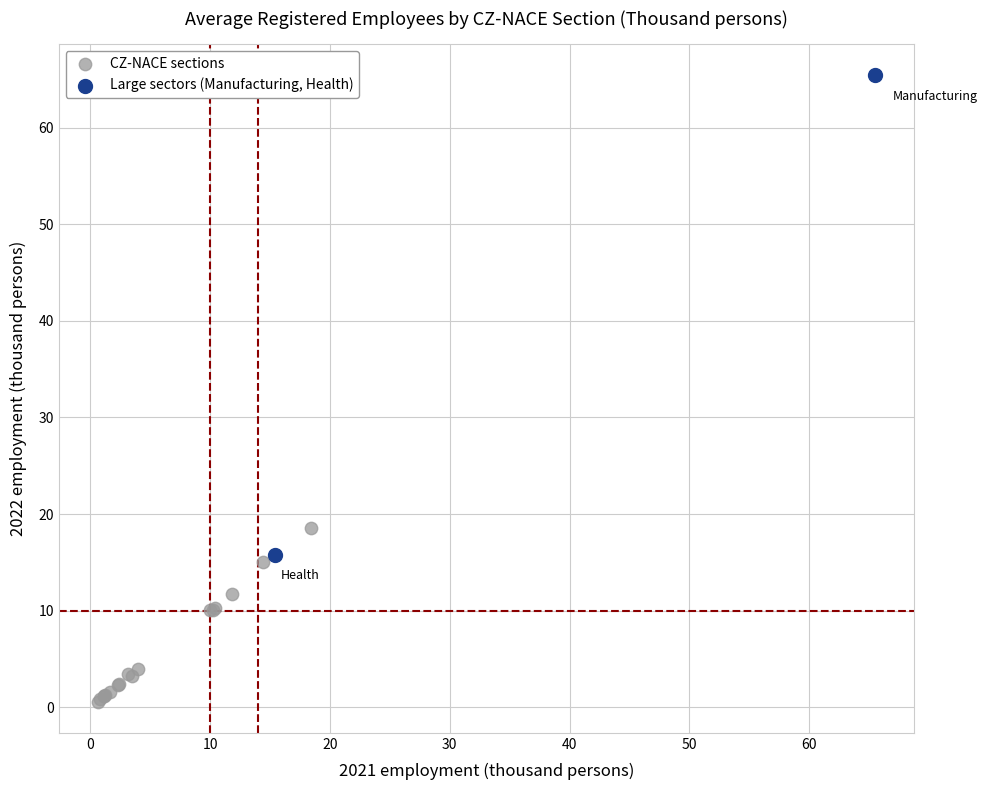

What are all the series names shown in the legend?

CZ-NACE sections, Large sectors (Manufacturing, Health)